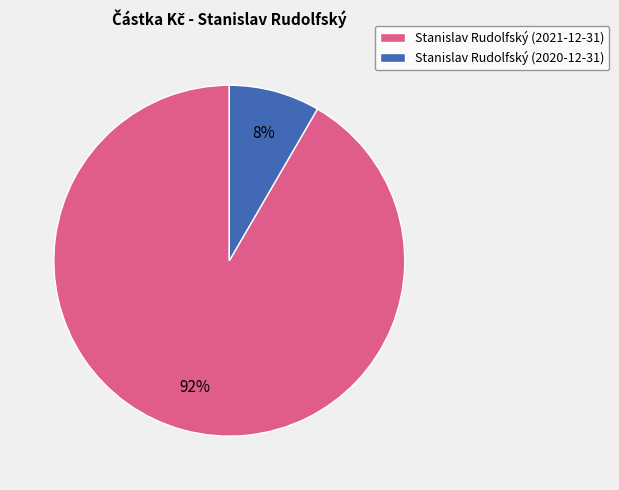

Is it true that Stanislav Rudolfský (2020-12-31) is 21% of the pie?

False